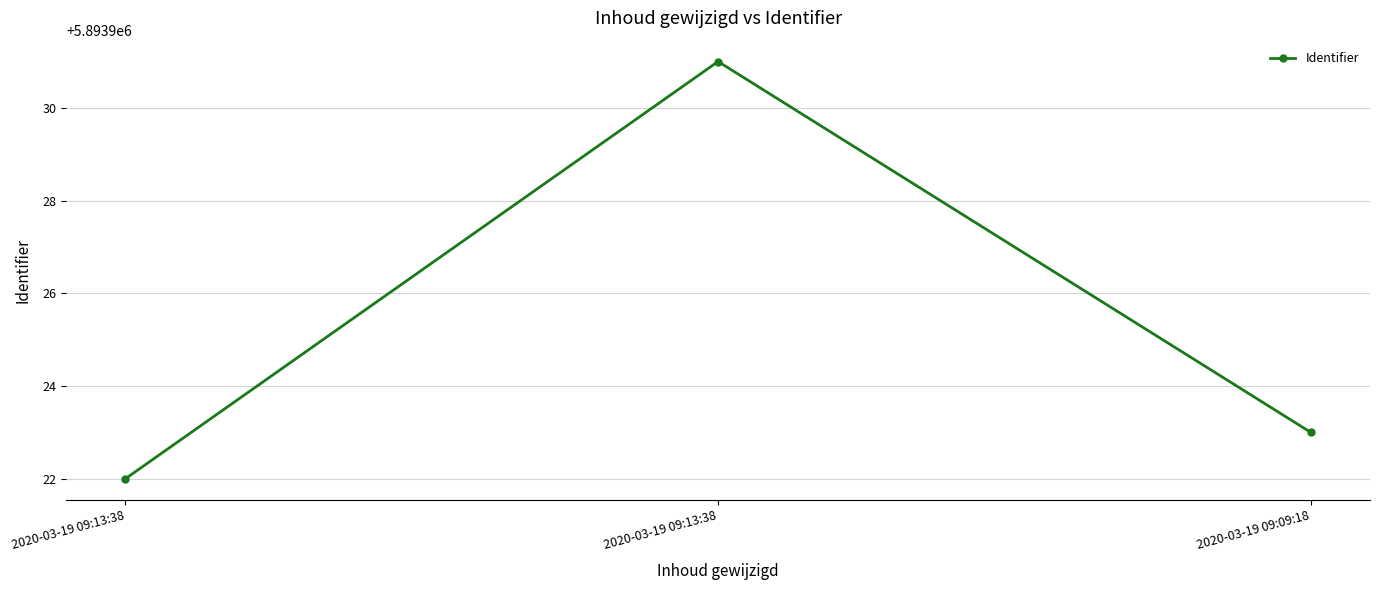

Does the chart have visible grid lines?

Yes